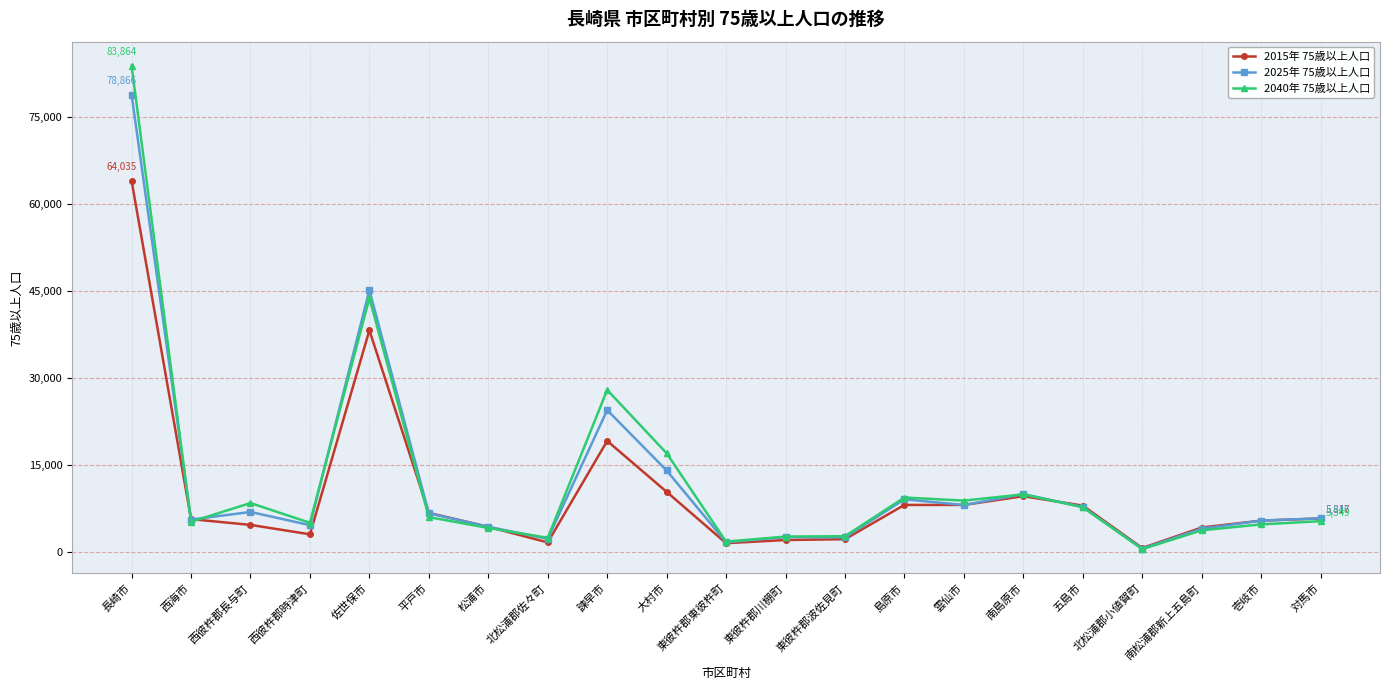

What position from the left is 西彼杵郡長与町?

3